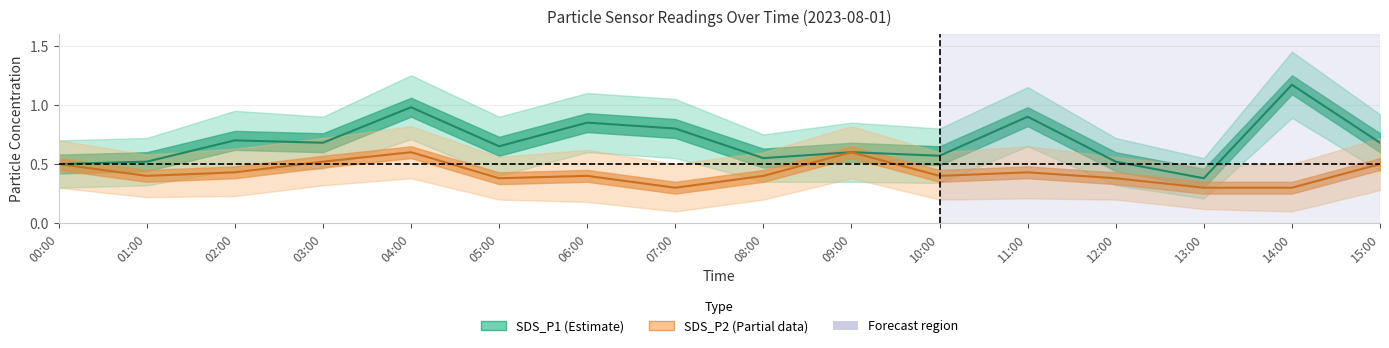

What is the difference between the SDS_P2 values at 10:00 and 14:00?

0.1